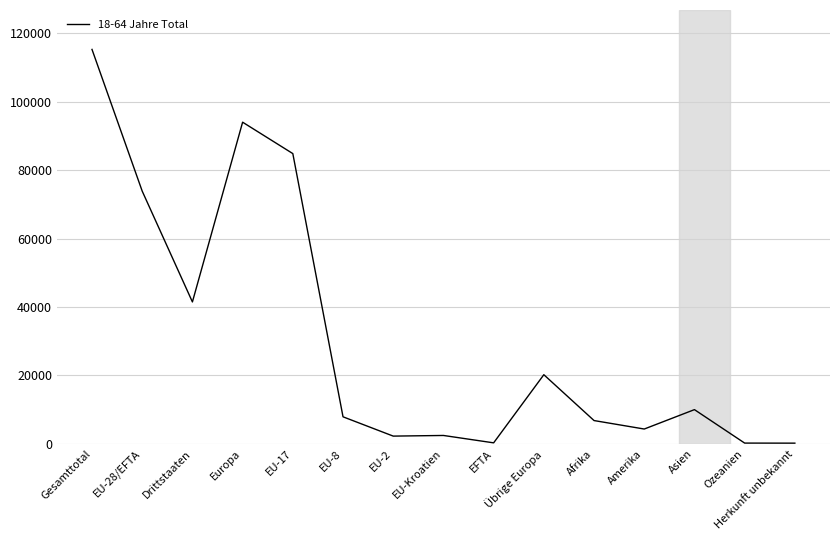

True or false: the data shows 6755 at Afrika.

True